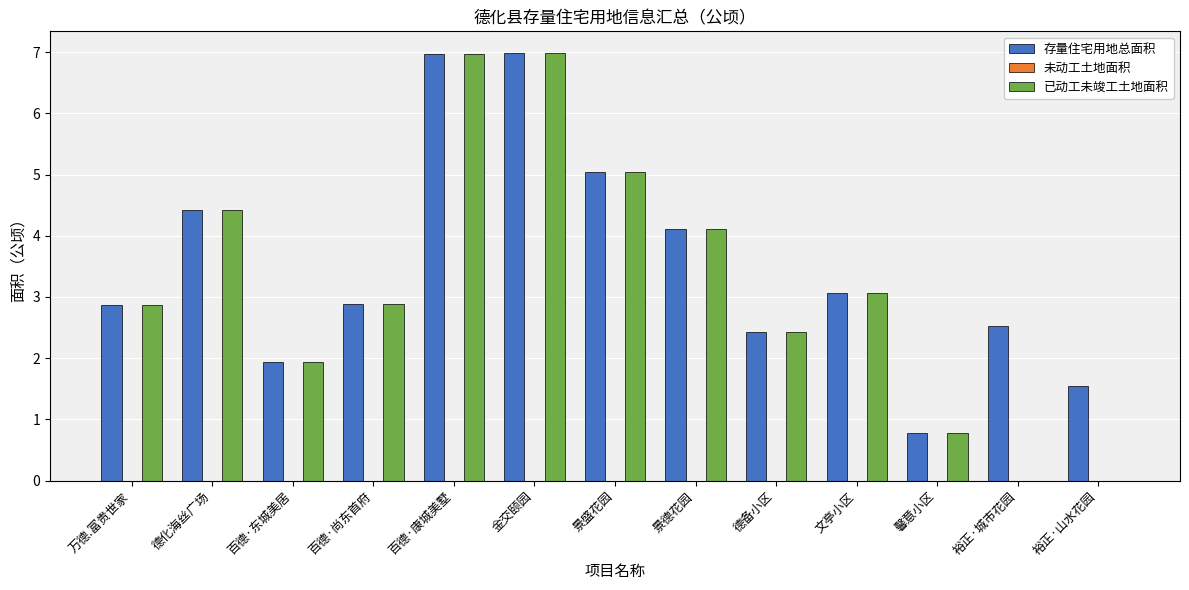

The value of 存量住宅用地总面积 at 百德·康城美墅 is 4.5. True or false?

False